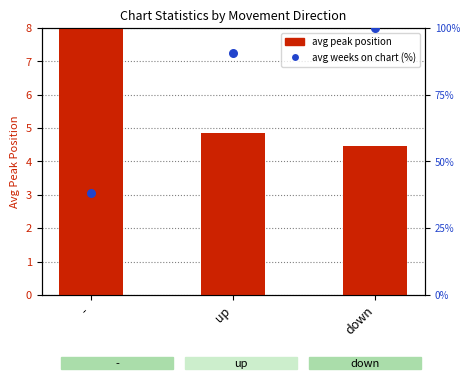

At how many categories does at least one series exceed 34?

3